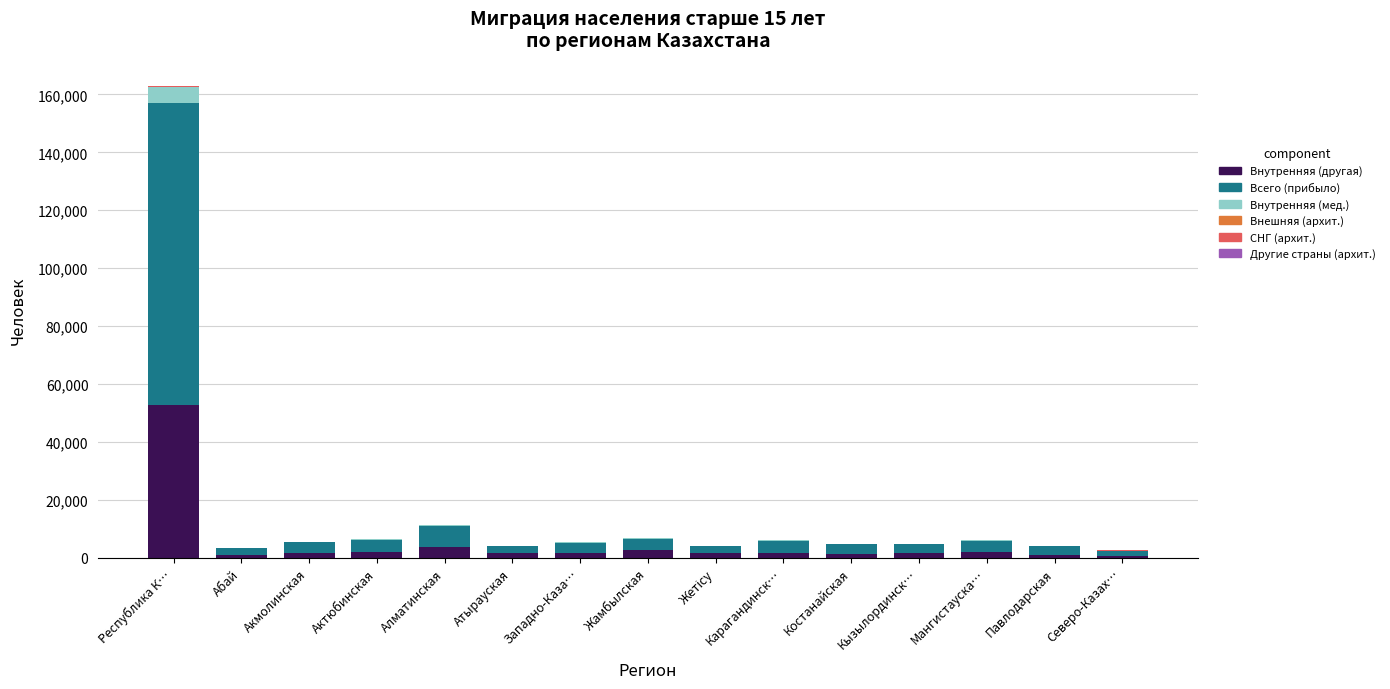

Which category has the highest value in the Внутренняя (другая) series?

Республика К…